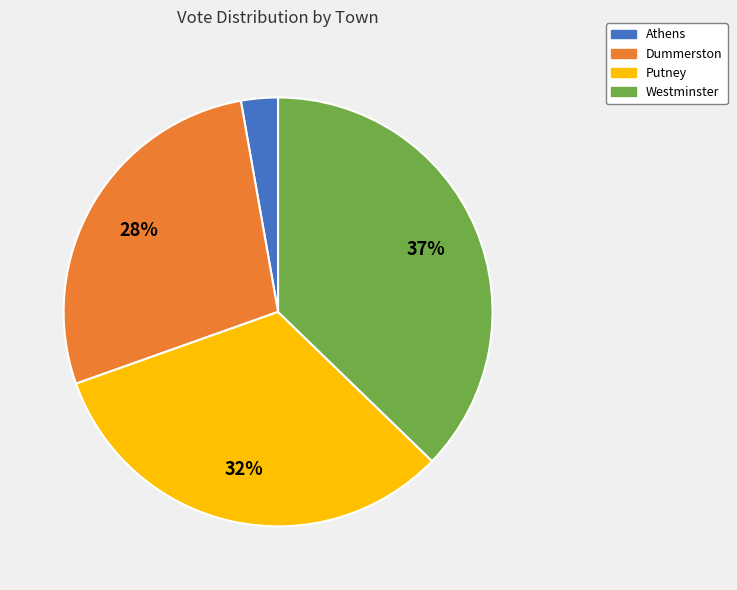

Do Dummerston and Westminster together represent more than half of the pie?

Yes